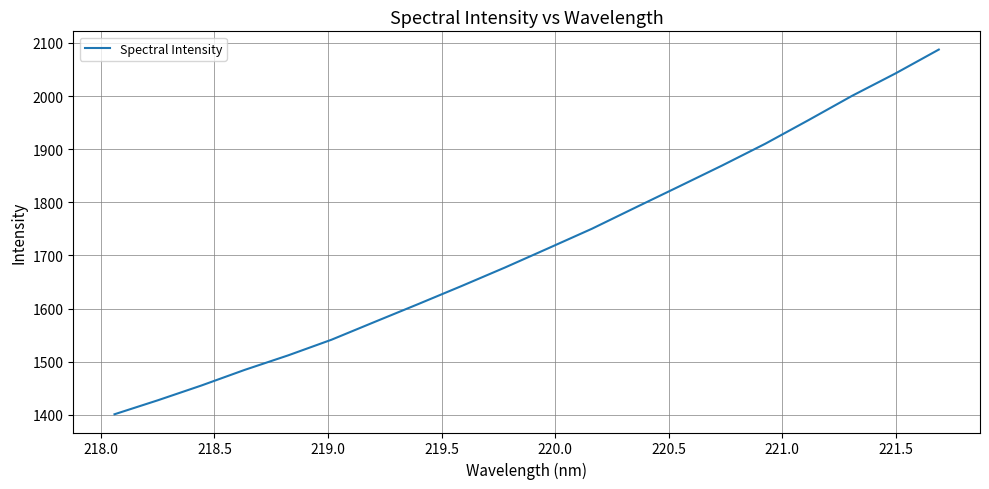

What is the difference between the maximum and minimum values?

686.3